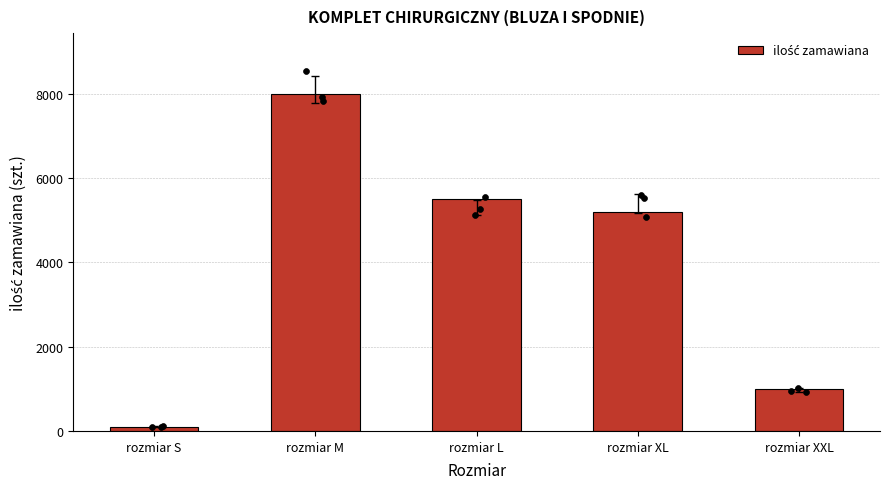

Which has a higher value, rozmiar S or rozmiar L?

rozmiar L